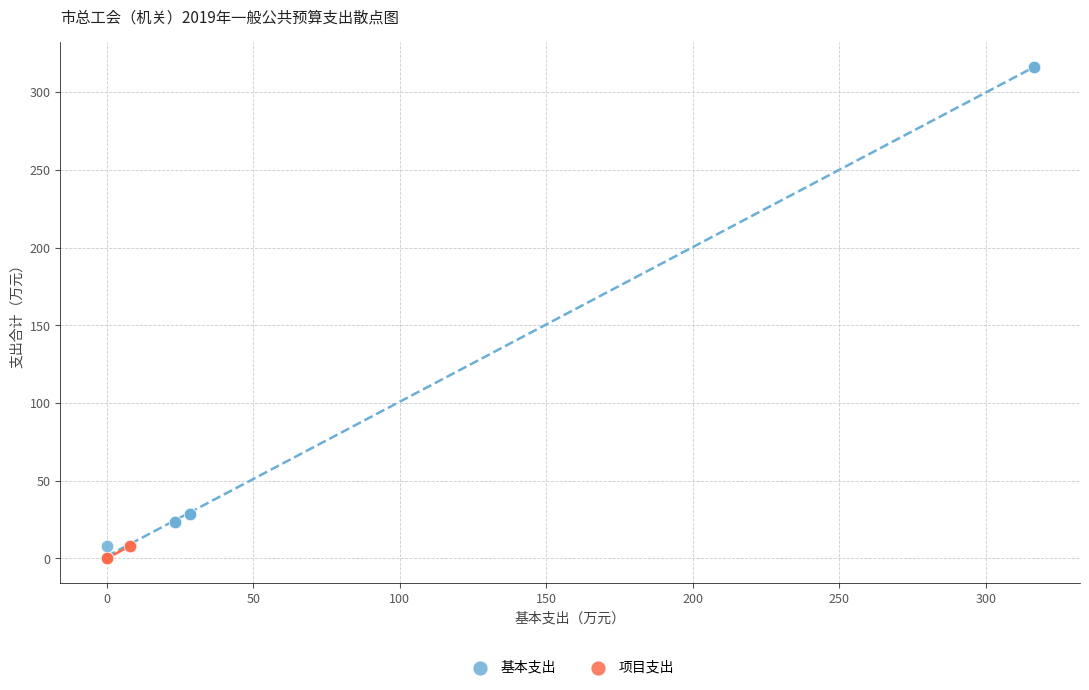

Which series has the widest spread of Y values?

基本支出